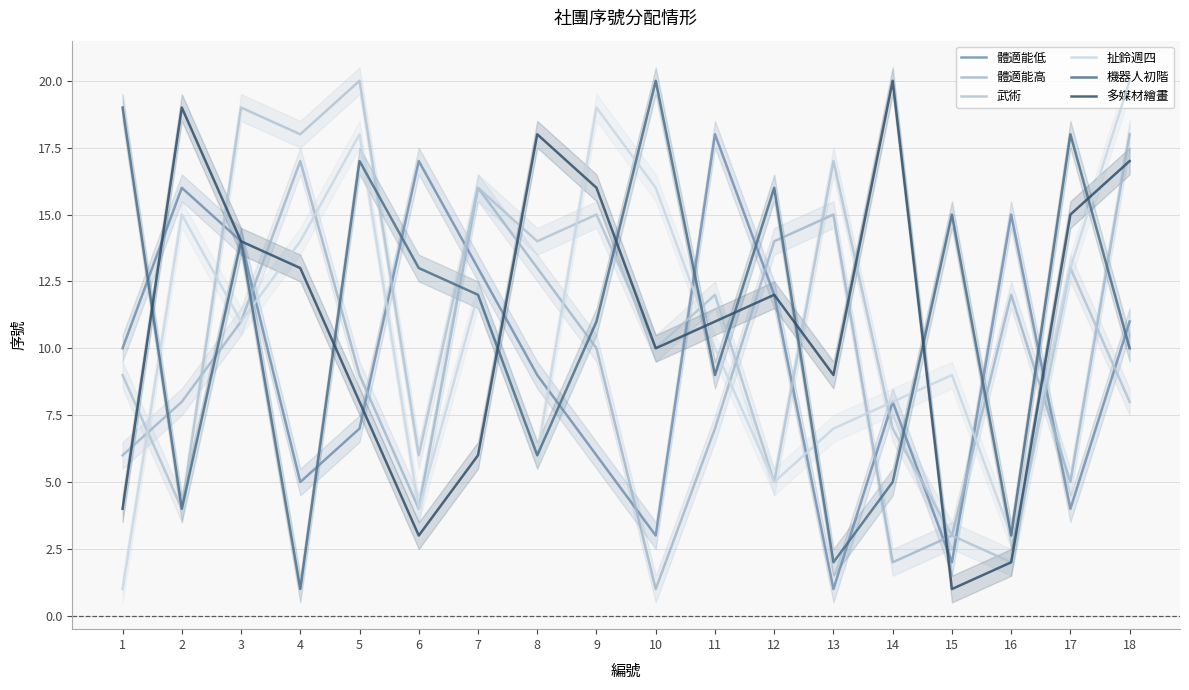

The 體適能高 series shows 16 at 7. True or false?

True